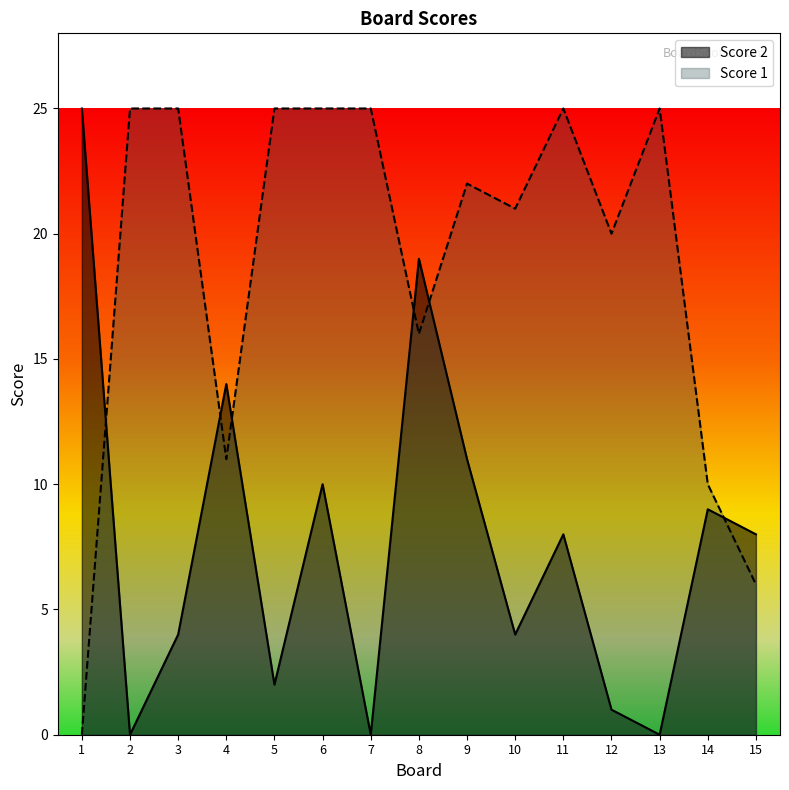

Rank the categories by Score 2 value from lowest to highest.

2, 7, 13, 12, 5, 3, 10, 11, 15, 14, 6, 9, 4, 8, 1